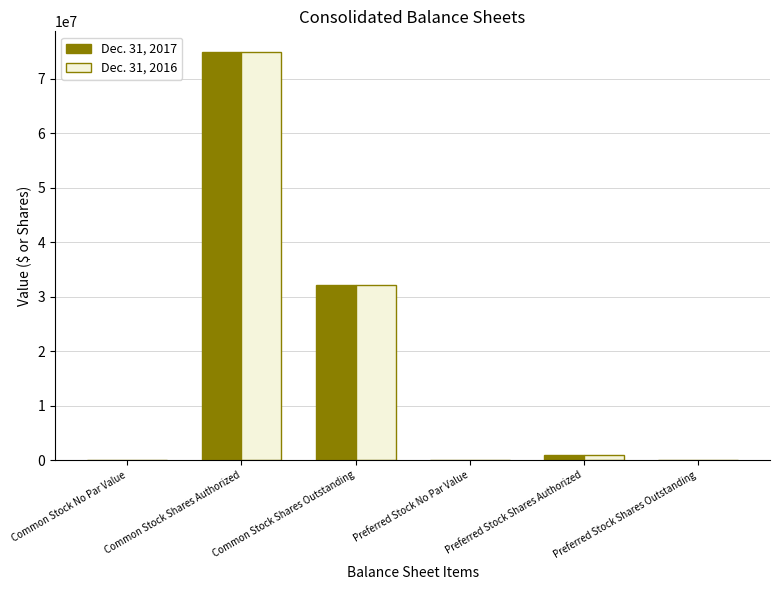

What is the sum of all Dec. 31, 2017 values?

108139434